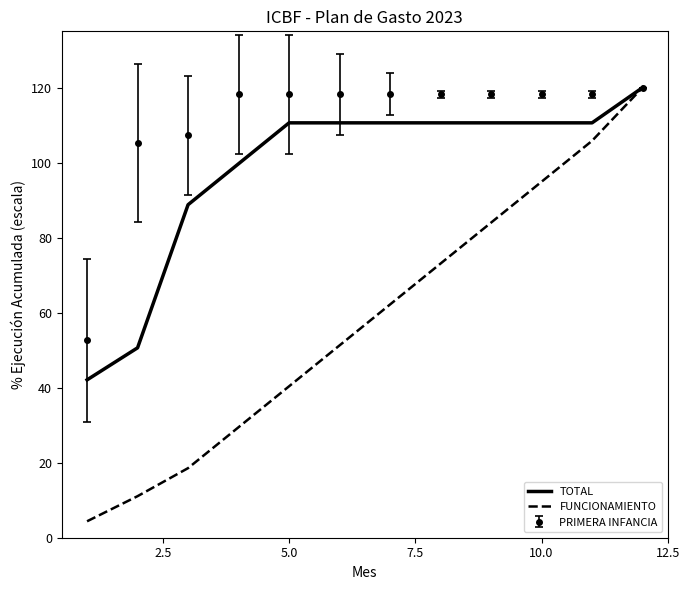

What is the lowest value of the FUNCIONAMIENTO series?

4.4